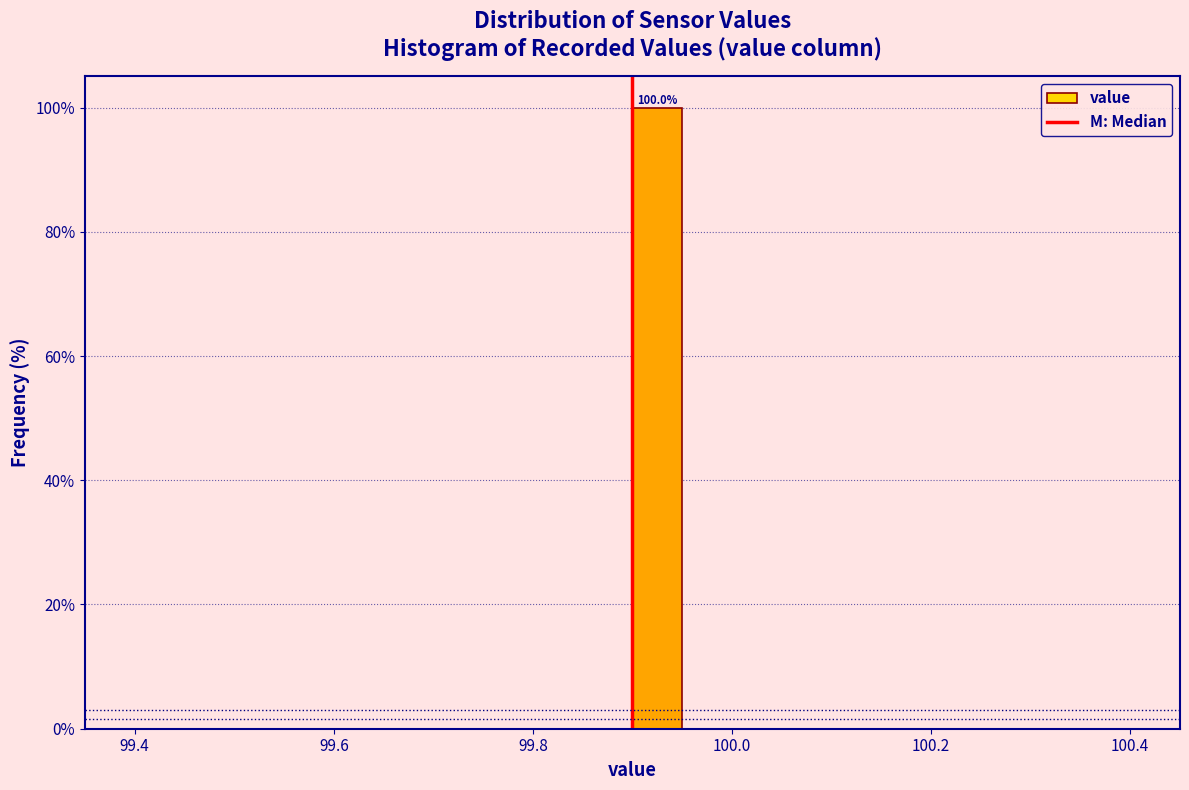

Around what value on the x-axis is the tallest bar? Give the approximate position of its centre, as read against the axis.

99.92